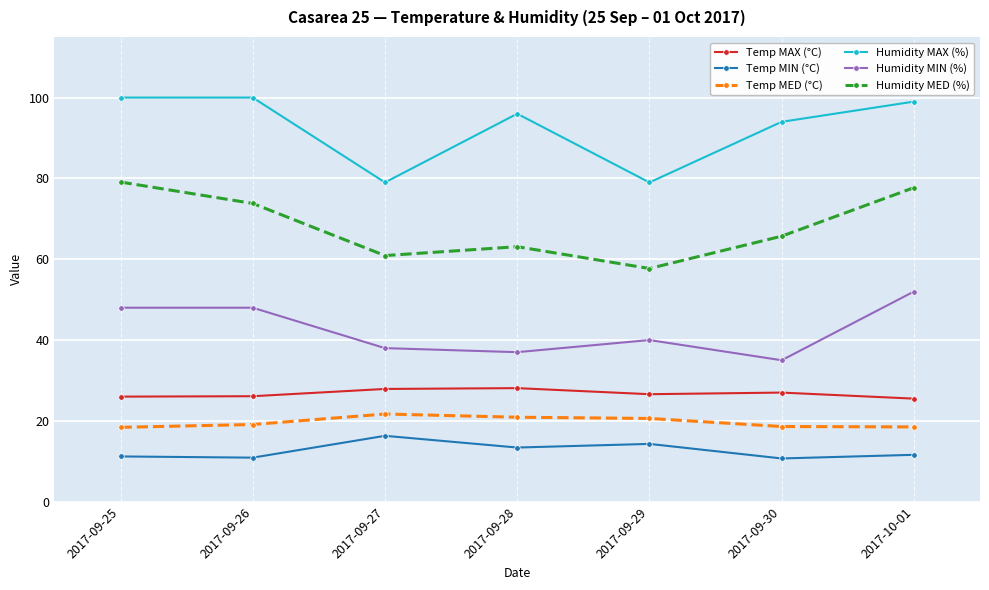

True or false: Temp MIN (°C) has more than 0 interior local peaks.

True